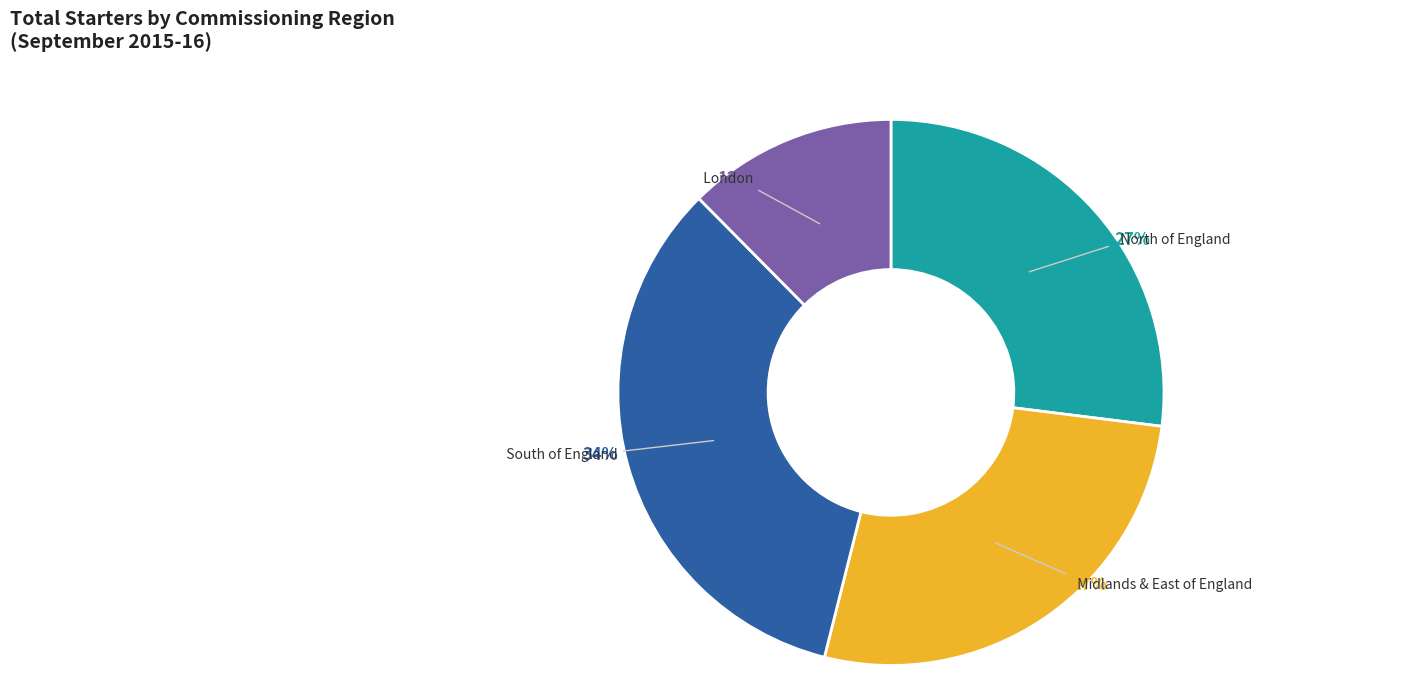

Do Midlands & East of England and London together represent more than half of the pie?

No